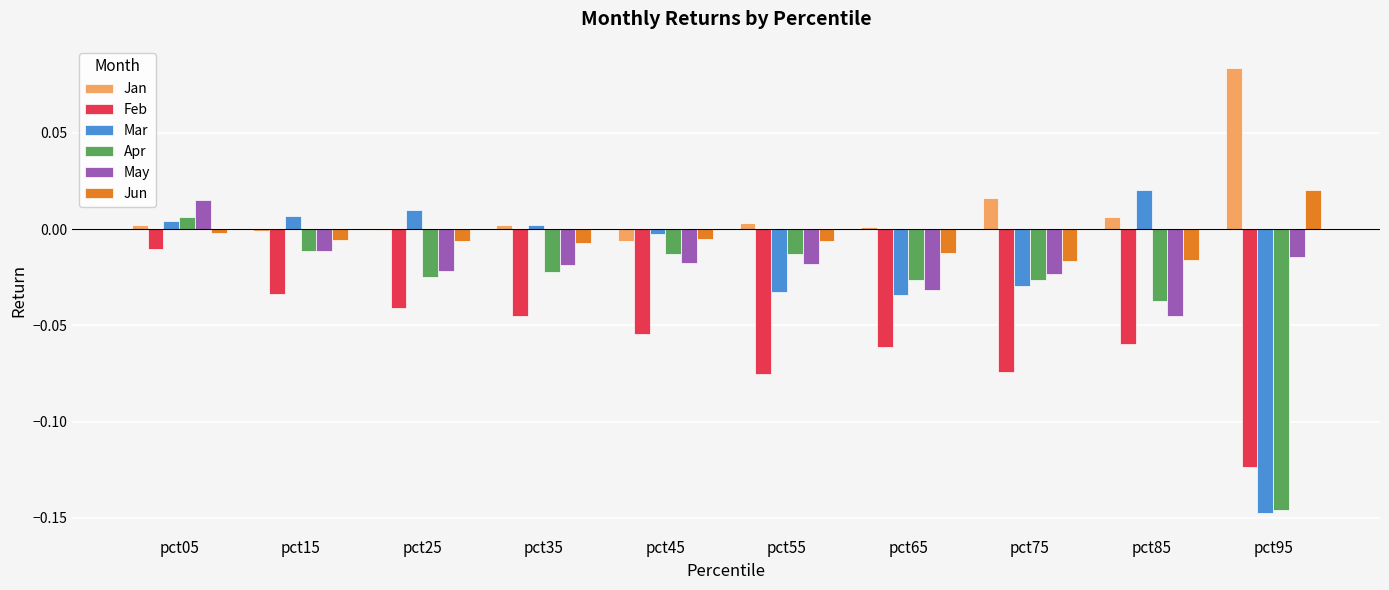

Are the bars horizontal?

No